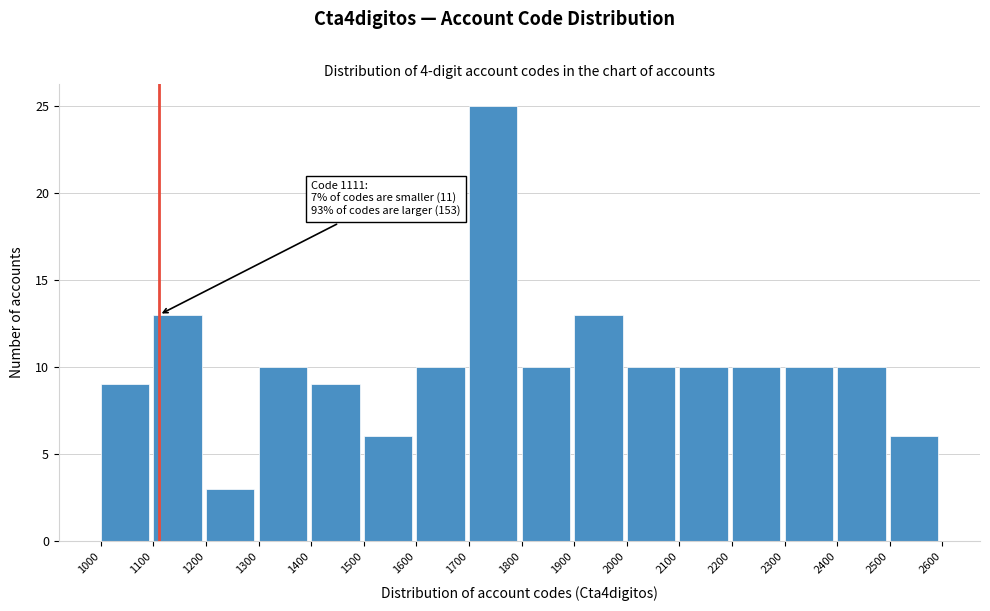

Which range on the x-axis has the tallest bar?

1700 to 1800